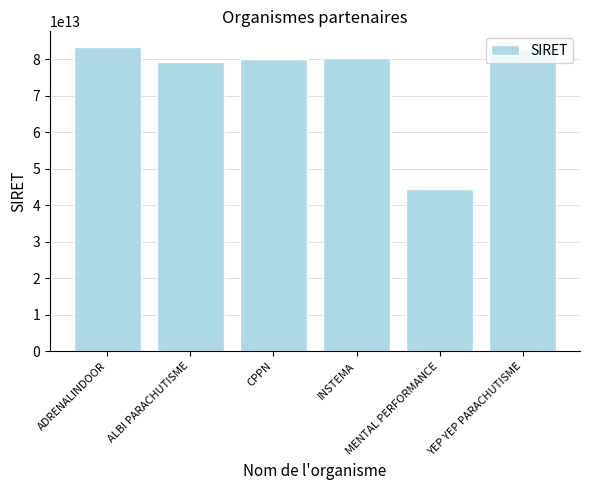

The value at MENTAL PERFORMANCE is 30805039789429. True or false?

False